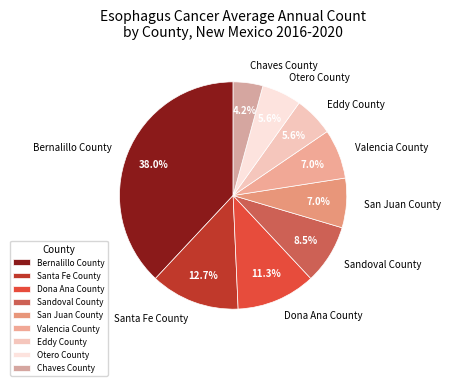

Combined, do Eddy County and Chaves County account for over 50%?

No